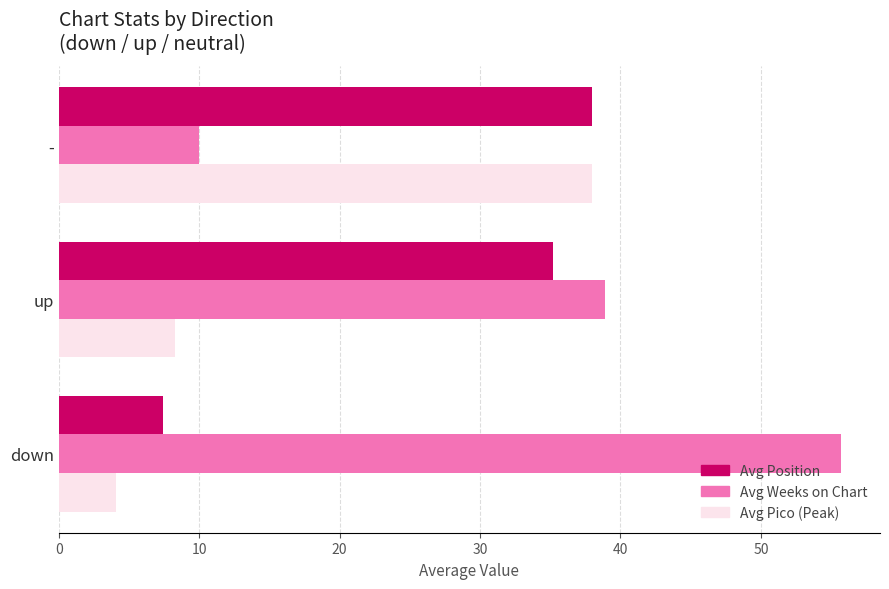

List the series in order of their overall mean, lowest first.

Avg Pico (Peak), Avg Position, Avg Weeks on Chart